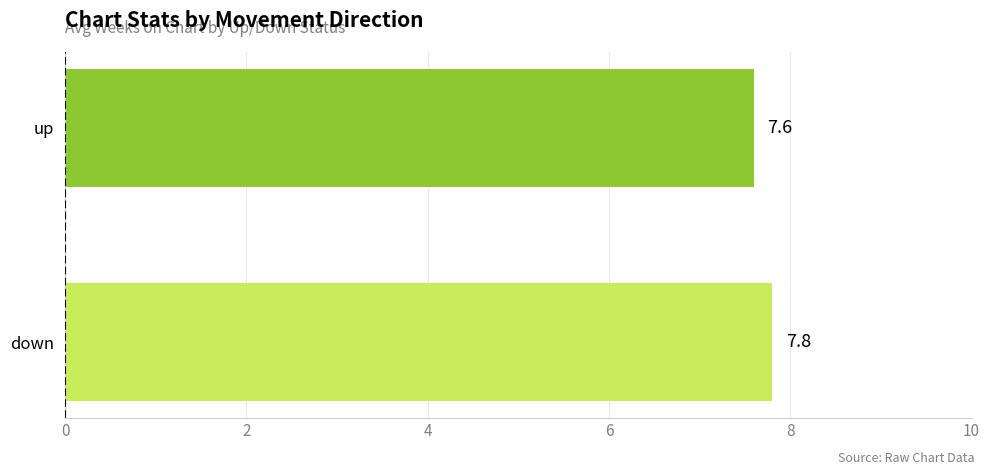

True or false: the data shows 7.6 at up.

True